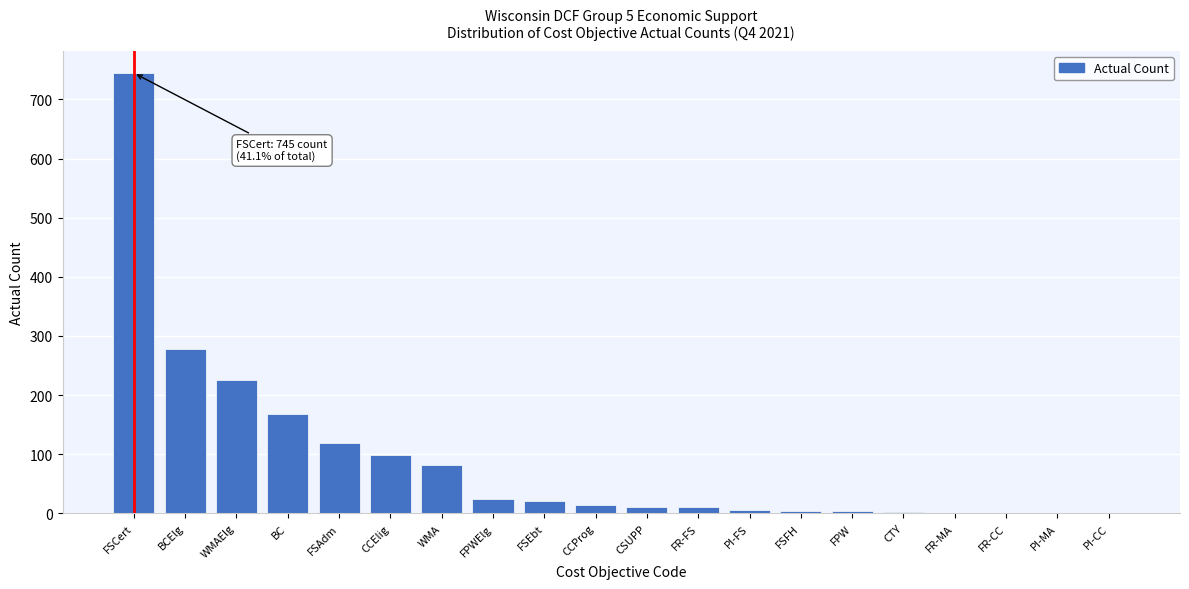

What value does the data have at FSCert?

744.8